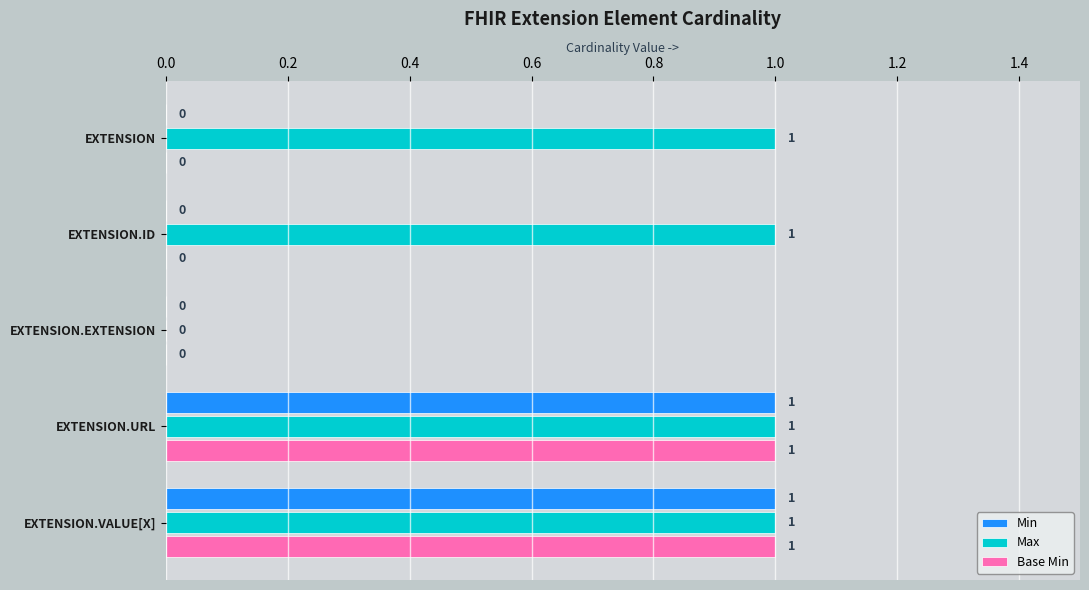

Is the value of Min at EXTENSION.URL greater than the value of Max at EXTENSION.EXTENSION?

Yes